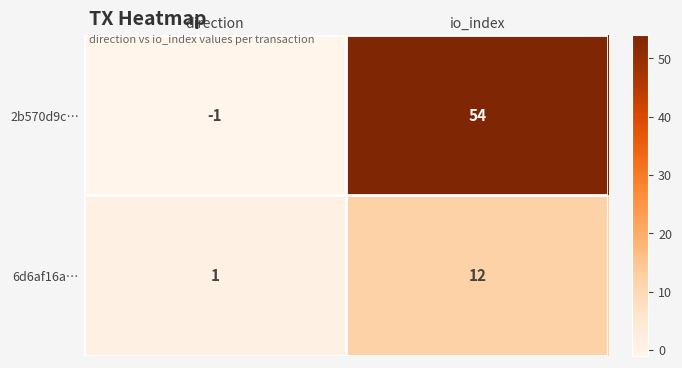

Which series has the largest range (max minus min)?

2b570d9c…